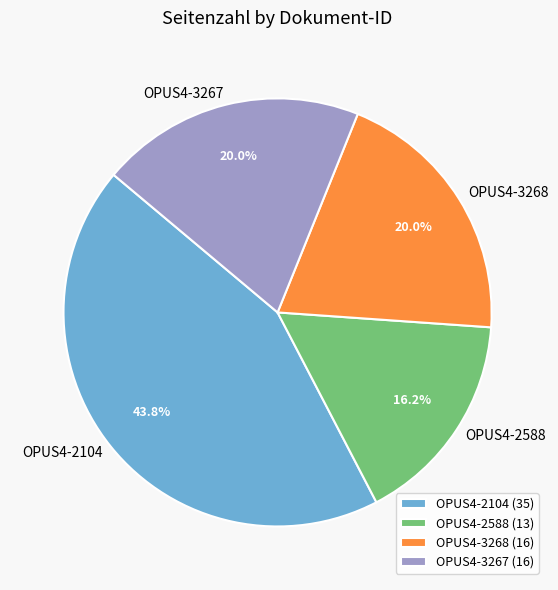

How many segments does this pie chart have?

4